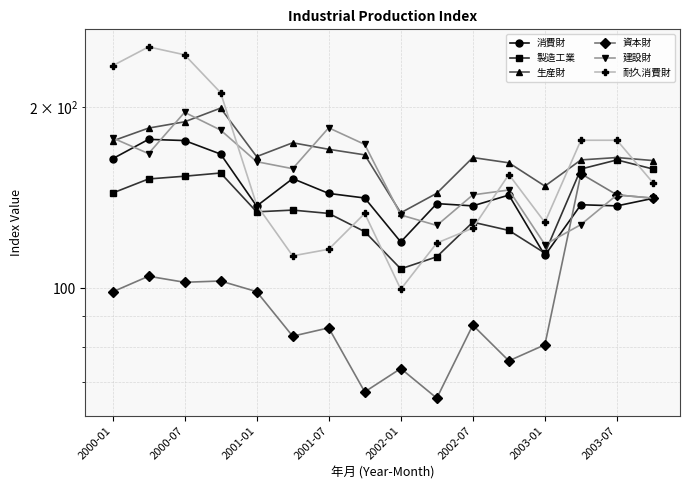

How many series are shown in this chart?

6